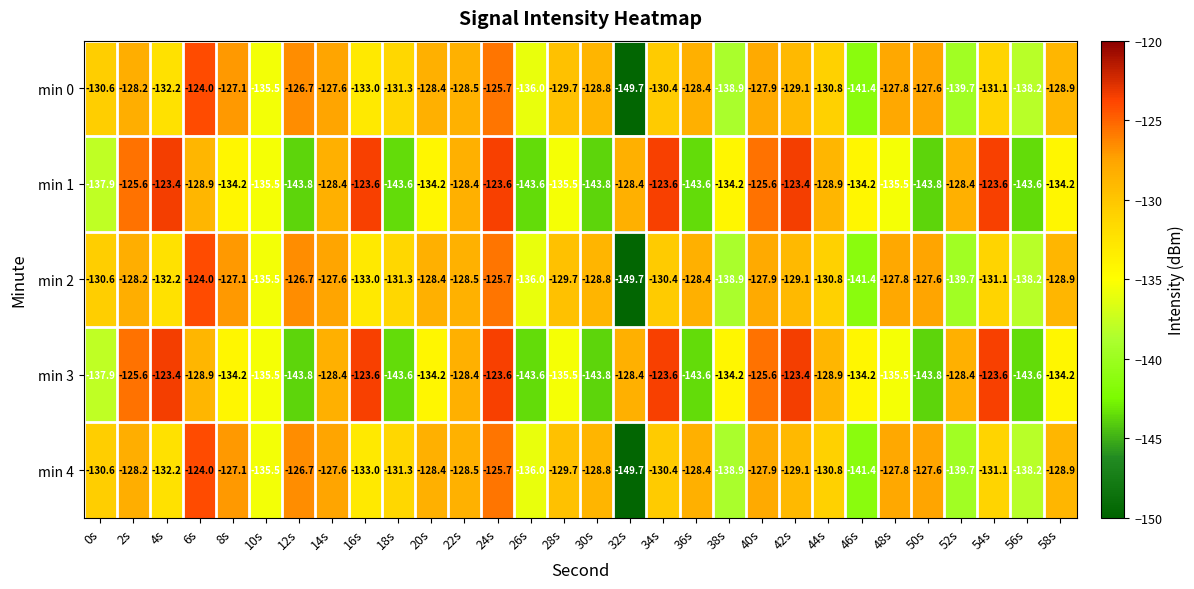

How many data points does each series have?

30